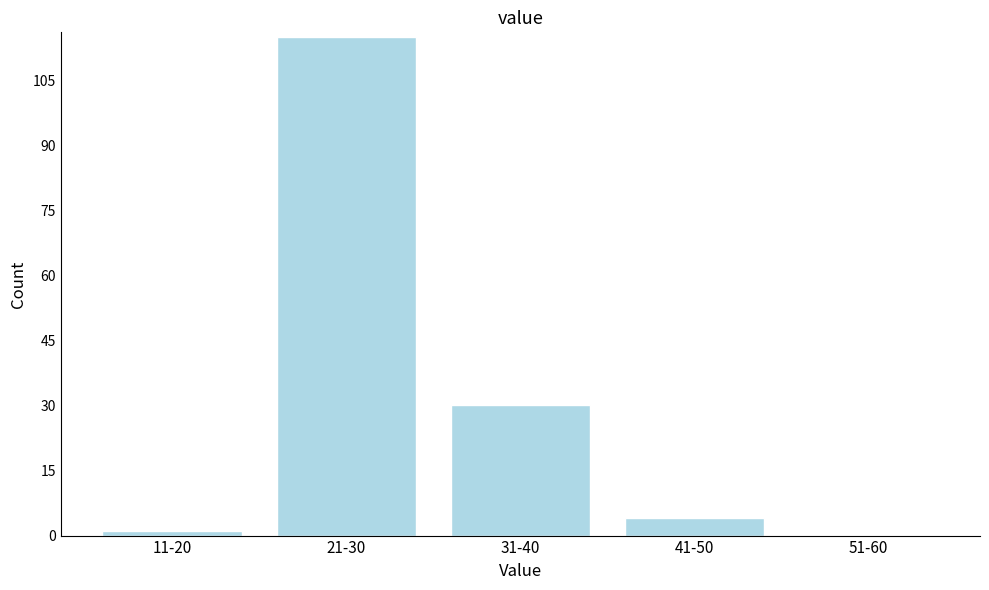

Reading left to right, list all the values displayed in this chart.

11-20=1	21-30=115	31-40=30	41-50=4	51-60=0